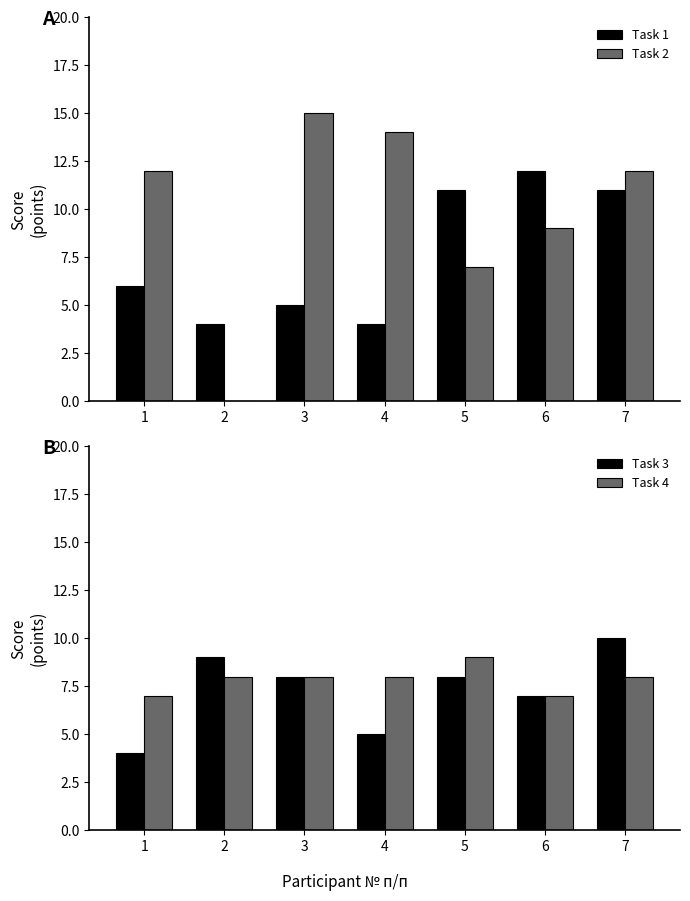

True or false: Task 4 has a value of 2 at 3.

False